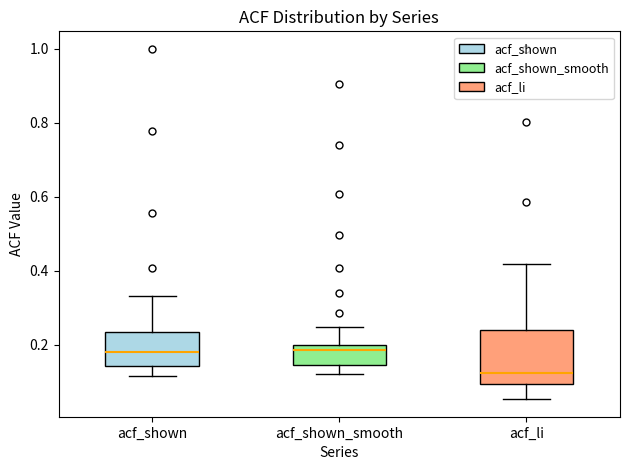

Which box is the tallest, from its lower edge to its upper edge?

acf_li